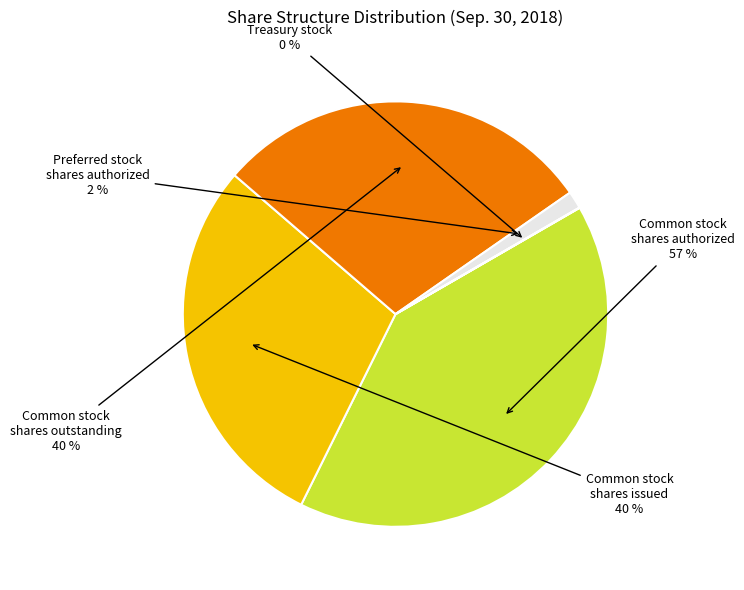

Which category has the biggest portion of the pie?

Common stock, shares authorized